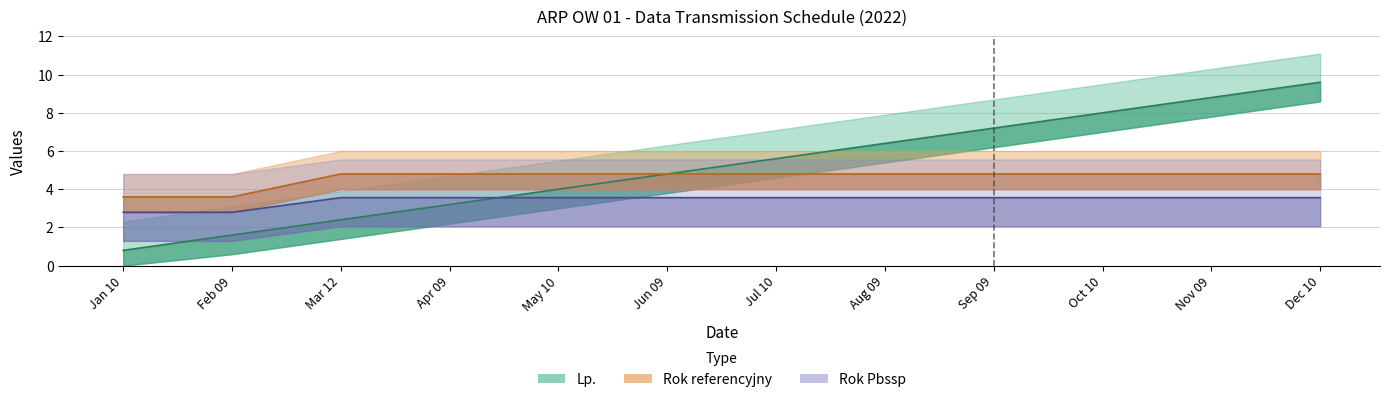

Is it true that Rok referencyjny equals 4.8 at Nov 09?

True